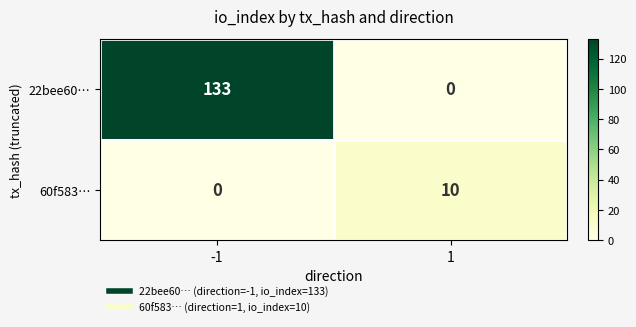

What is the highest value of the 60f583… series?

10